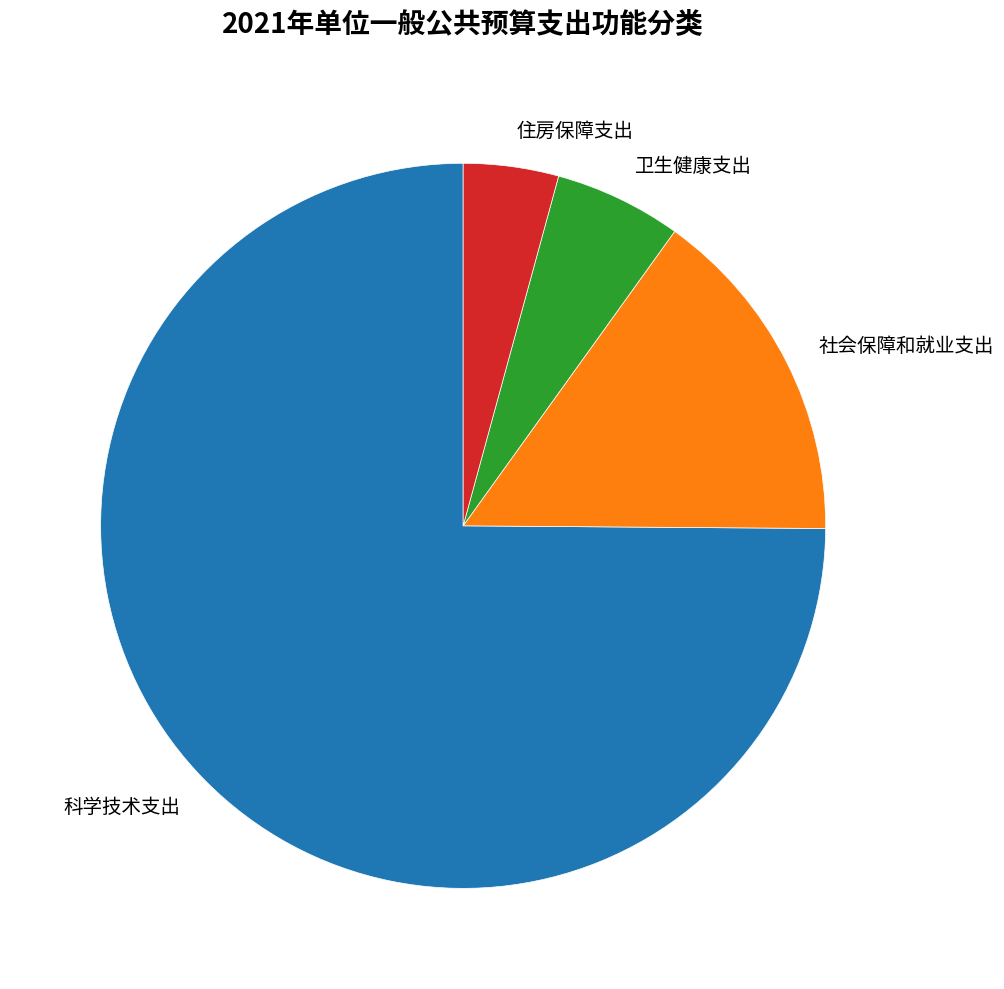

Which slice is the smallest?

住房保障支出